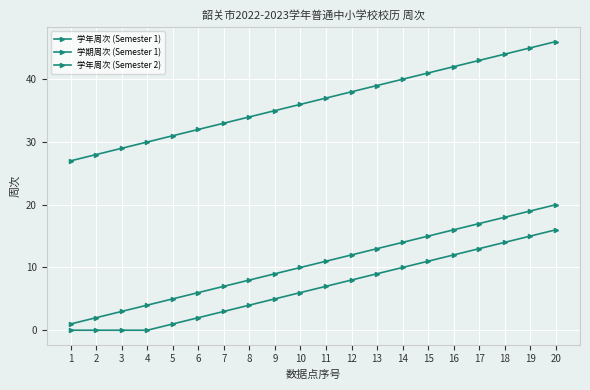

Is it true that 学年周次 (Semester 1) equals 8 at 8?

True